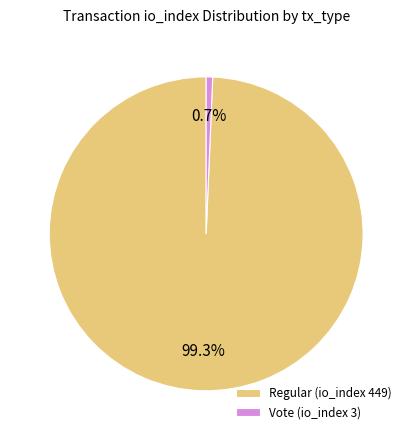

To the nearest percent, what is the average slice percentage?

50%